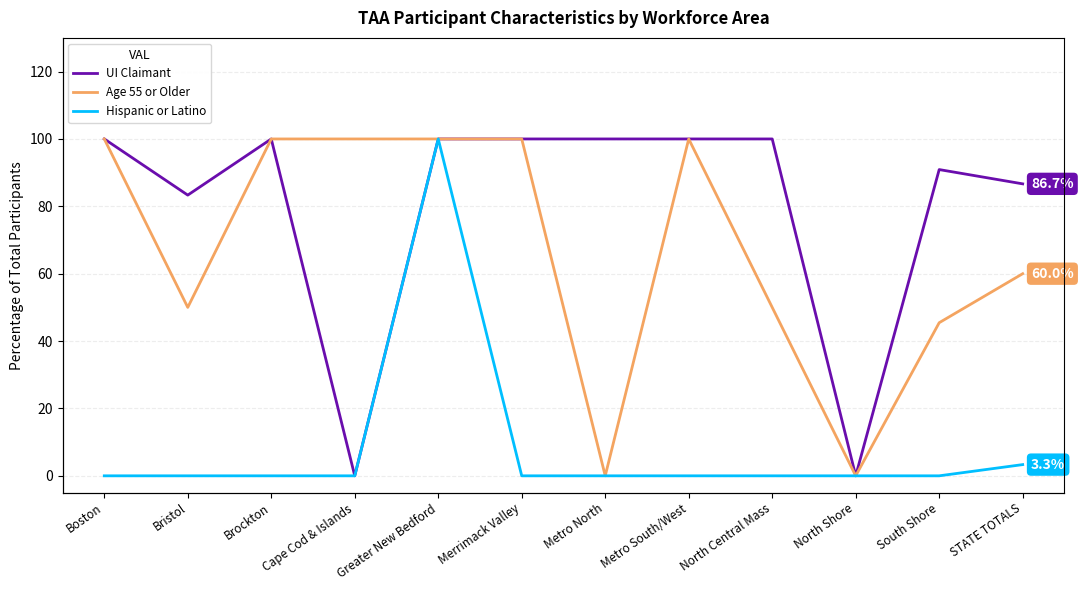

True or false: Age 55 or Older and UI Claimant intersect in this chart.

False